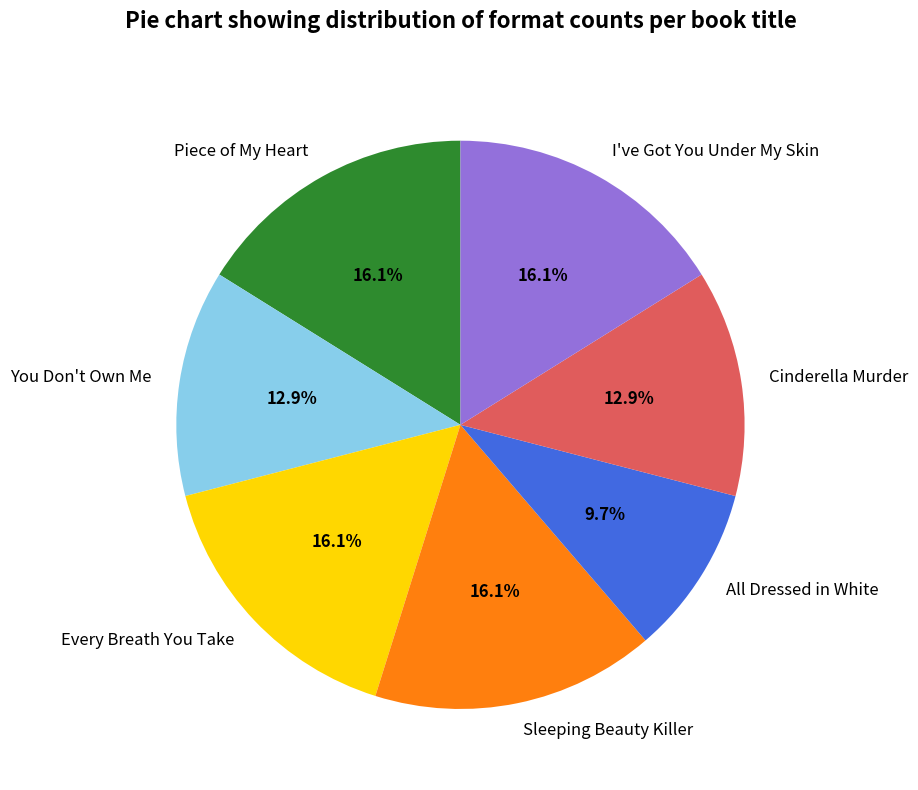

To the nearest percent, what is the difference between the largest and smallest slice percentages?

6%